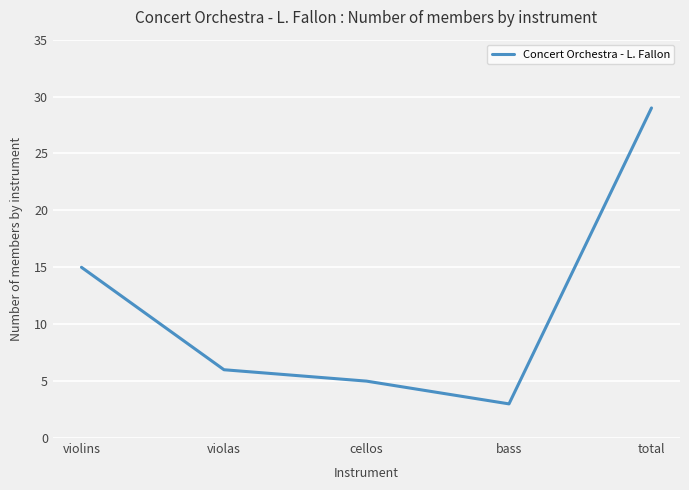

Reading left to right, what are all the values shown in this chart?

15	6	5	3	29